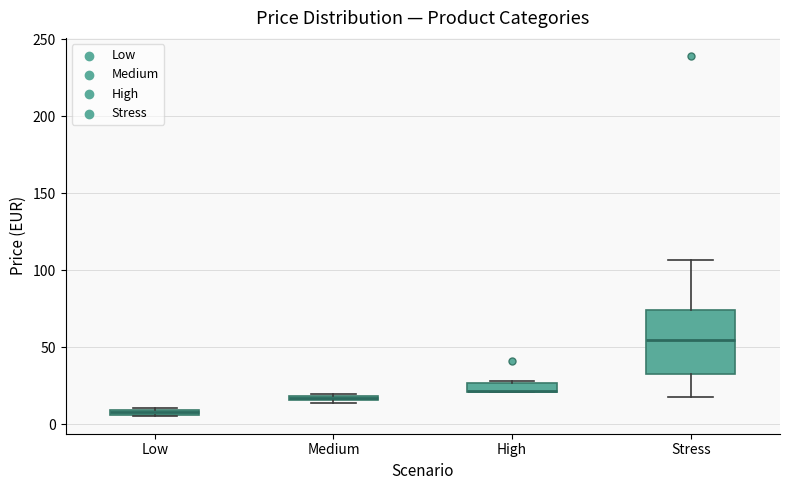

Comparing the boxes themselves (not the whiskers), which one is the tallest?

Stress